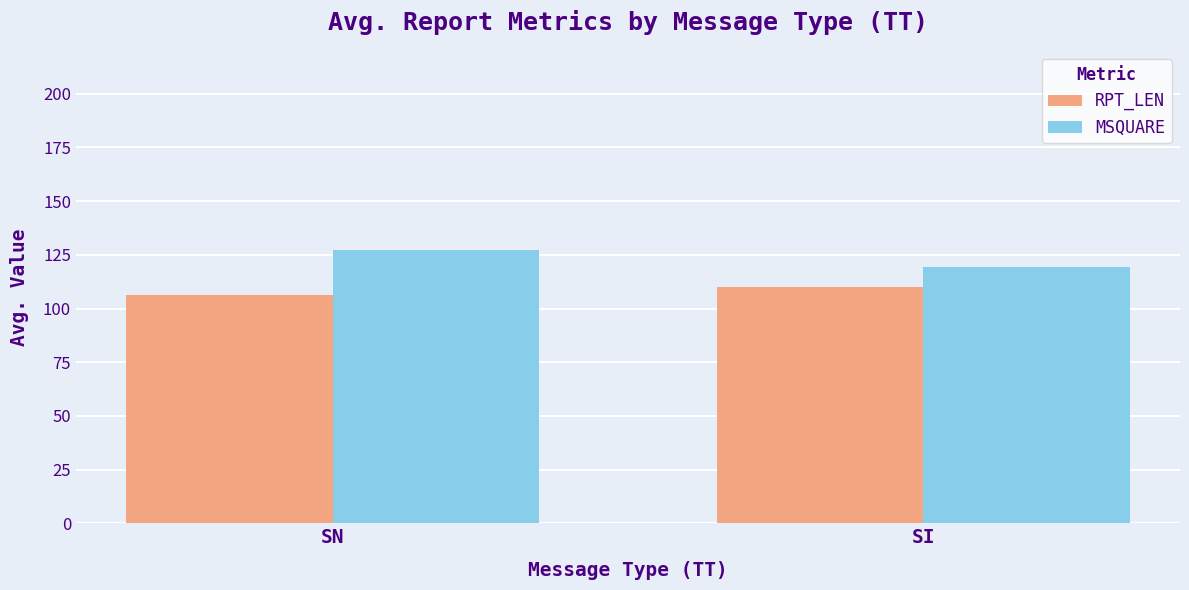

Are the bars horizontal?

No